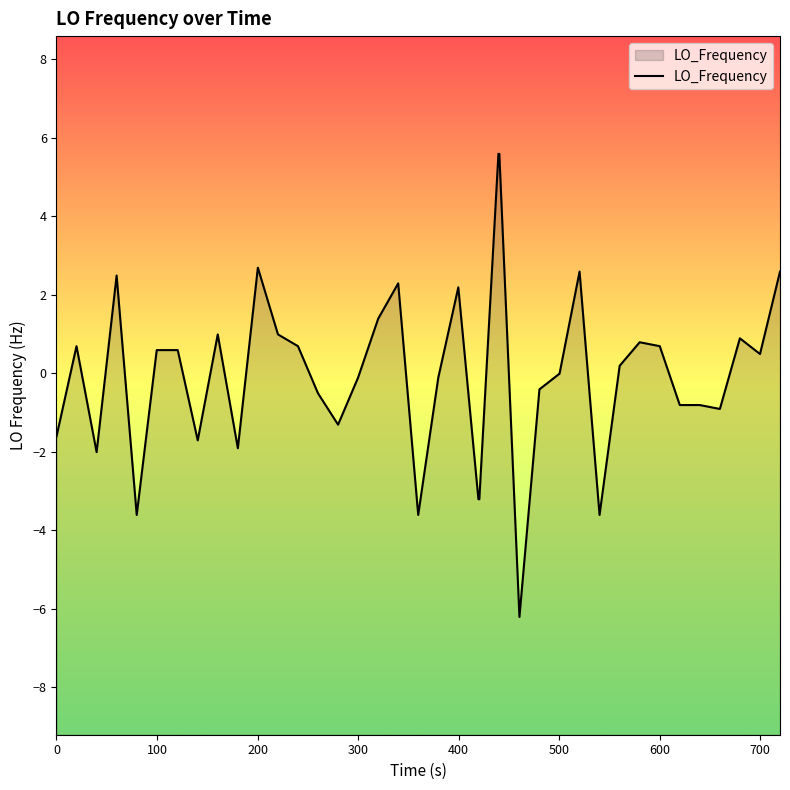

What is the difference between the maximum and minimum values?

11.8